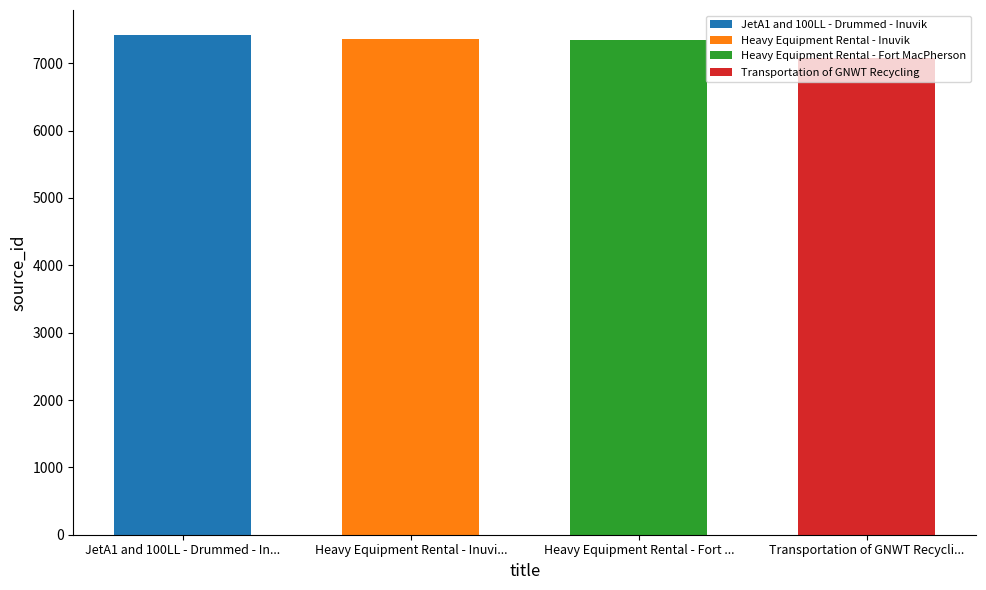

Read the value at Transportation of GNWT Recycling.

7079